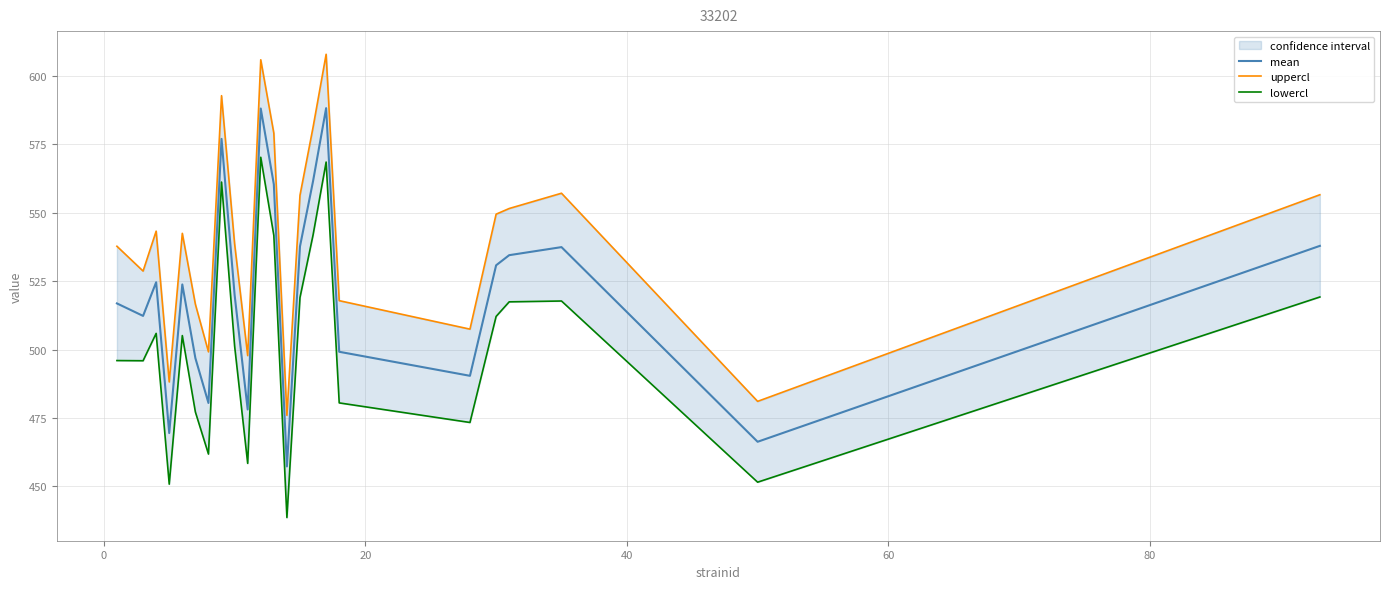

What are all the series names shown in the legend?

mean, uppercl, lowercl